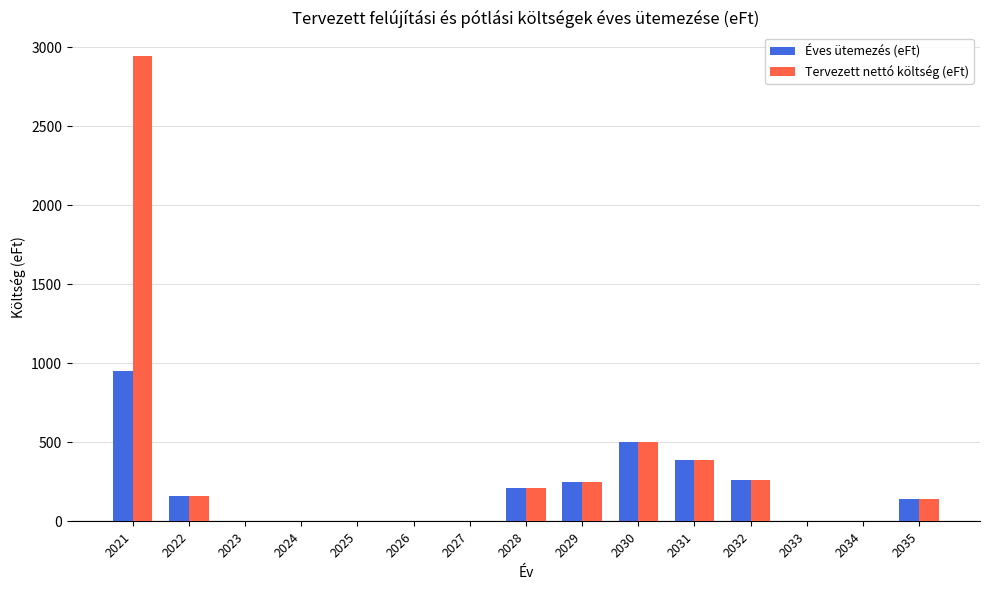

At which category is the sum across all series the highest?

2021